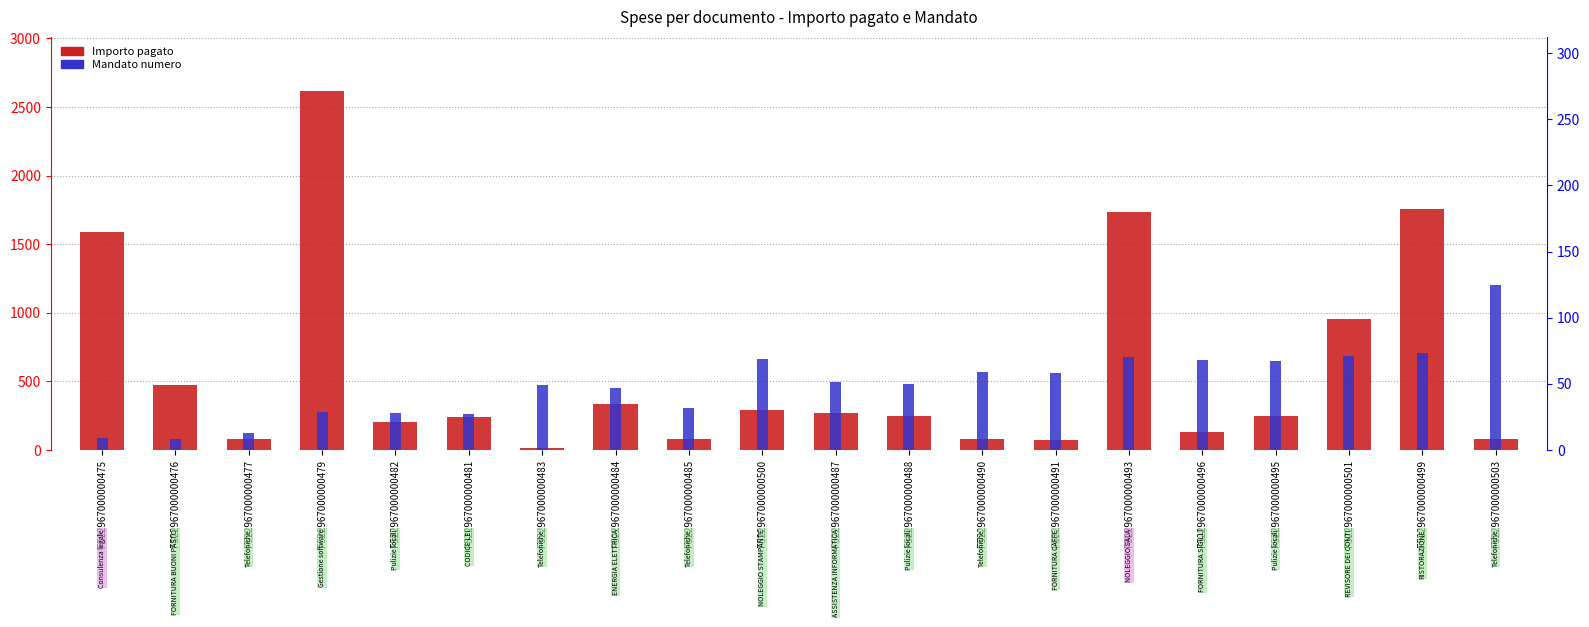

What is the label of the 7th bar from the right?

F522967000000491